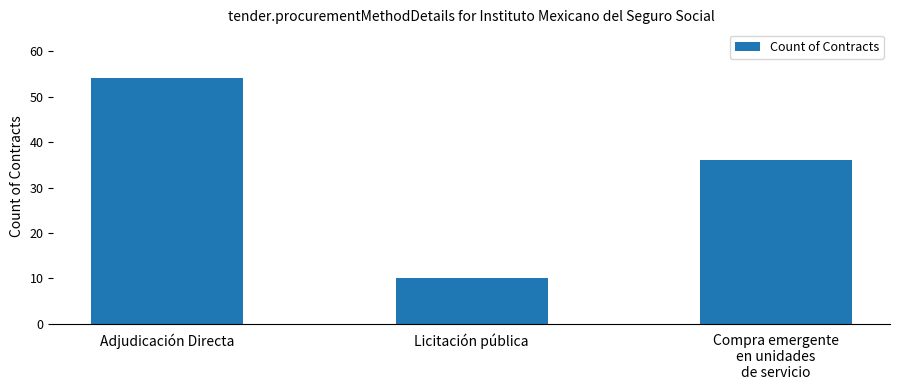

List the labels in order of value, smallest first.

Licitación pública, Compra emergente
en unidades
de servicio, Adjudicación Directa